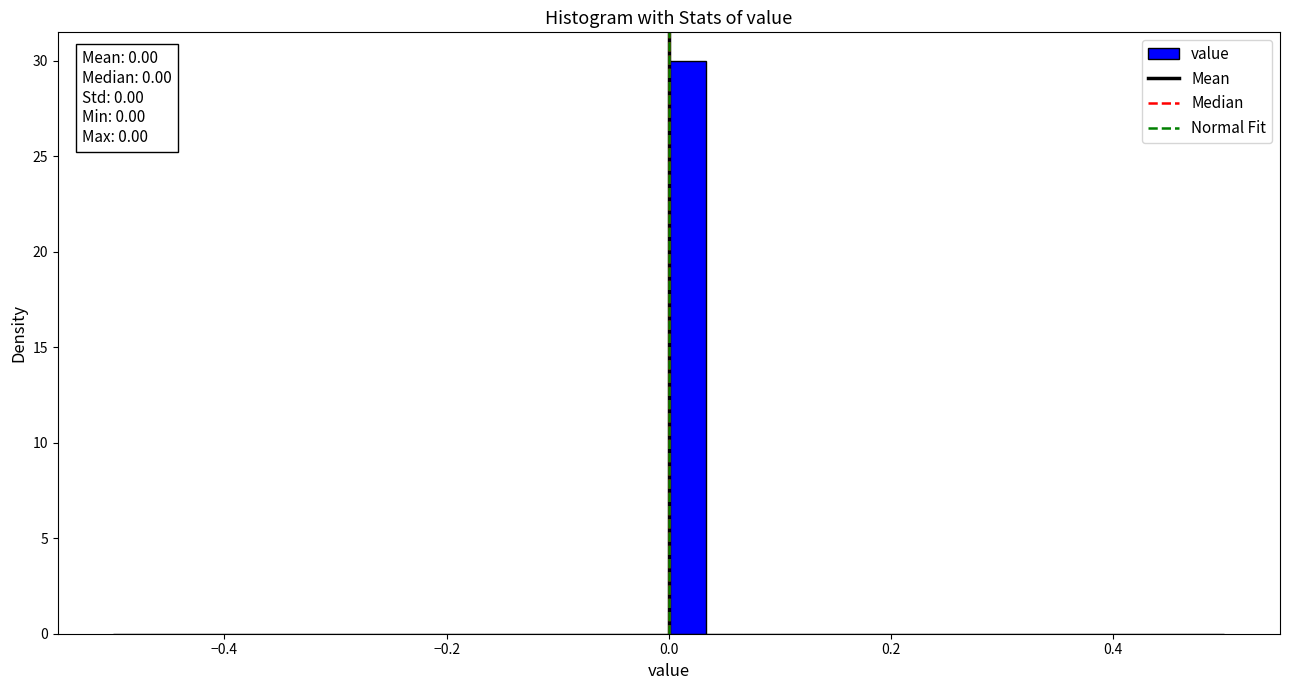

Around what value on the x-axis is the tallest bar? Give the approximate position of its centre, as read against the axis.

0.02